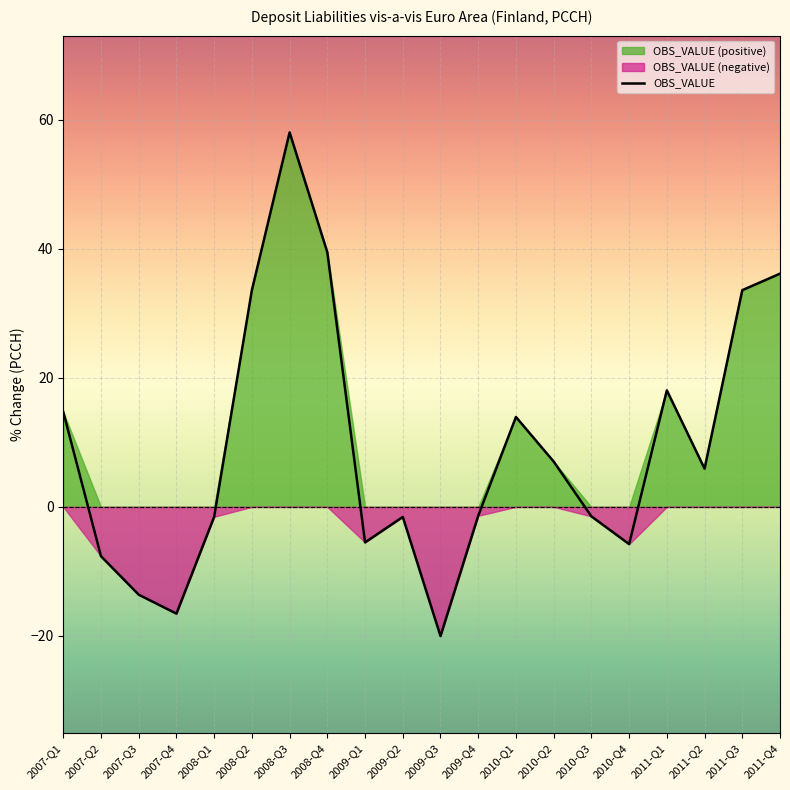

Which label corresponds to the smallest value in the chart?

2009-Q3